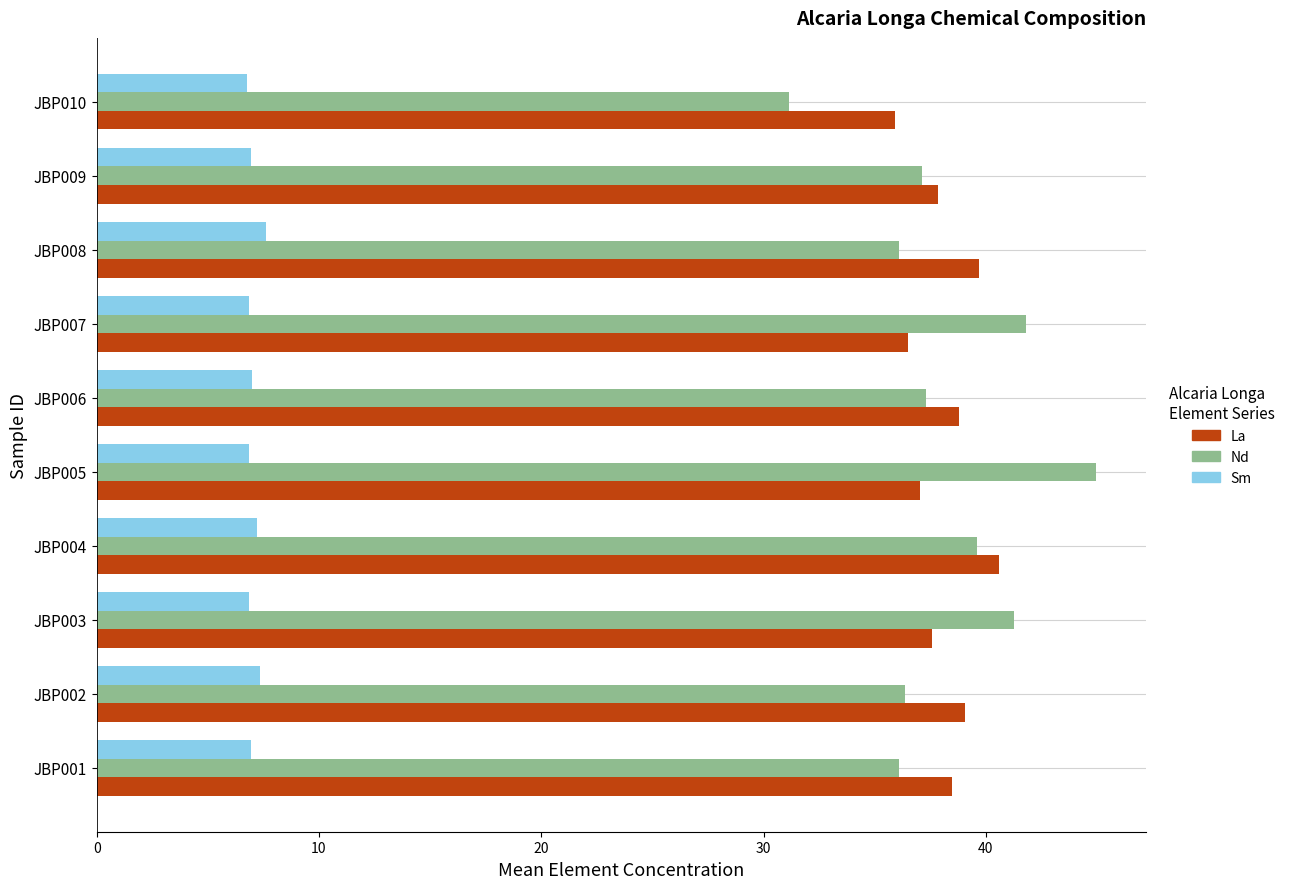

At how many categories does at least one series exceed 29?

10